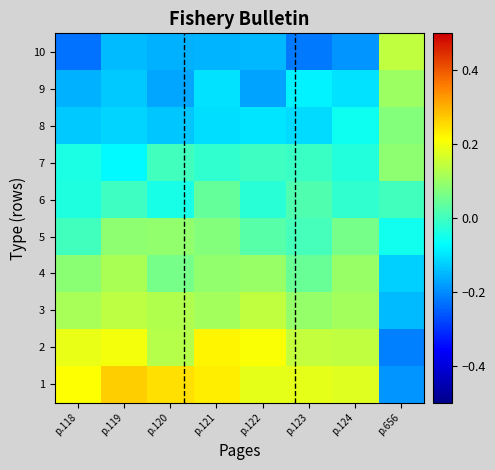

Reading right to left, extract all data points from this chart.

1: p.656=-0.2	p.124=0.2	p.123=0.2	p.122=0.2	p.121=0.2	p.120=0.2	p.119=0.3	p.118=0.2
2: p.656=-0.2	p.124=0.1	p.123=0.1	p.122=0.2	p.121=0.2	p.120=0.1	p.119=0.2	p.118=0.2
3: p.656=-0.1	p.124=0.1	p.123=0.1	p.122=0.1	p.121=0.1	p.120=0.1	p.119=0.1	p.118=0.1
4: p.656=-0.1	p.124=0.1	p.123=0.0	p.122=0.1	p.121=0.1	p.120=0.1	p.119=0.1	p.118=0.1
5: p.656=-0.1	p.124=0.1	p.123=0.0	p.122=0.0	p.121=0.1	p.120=0.1	p.119=0.1	p.118=0.0
6: p.656=0.0	p.124=-0.0	p.123=0.0	p.122=-0.0	p.121=0.0	p.120=-0.0	p.119=-0.0	p.118=-0.0
7: p.656=0.1	p.124=-0.0	p.123=-0.0	p.122=-0.0	p.121=-0.0	p.120=0.0	p.119=-0.1	p.118=-0.0
8: p.656=0.1	p.124=-0.1	p.123=-0.1	p.122=-0.1	p.121=-0.1	p.120=-0.1	p.119=-0.1	p.118=-0.1
9: p.656=0.1	p.124=-0.1	p.123=-0.1	p.122=-0.2	p.121=-0.1	p.120=-0.2	p.119=-0.1	p.118=-0.2
10: p.656=0.1	p.124=-0.2	p.123=-0.2	p.122=-0.2	p.121=-0.2	p.120=-0.2	p.119=-0.1	p.118=-0.2